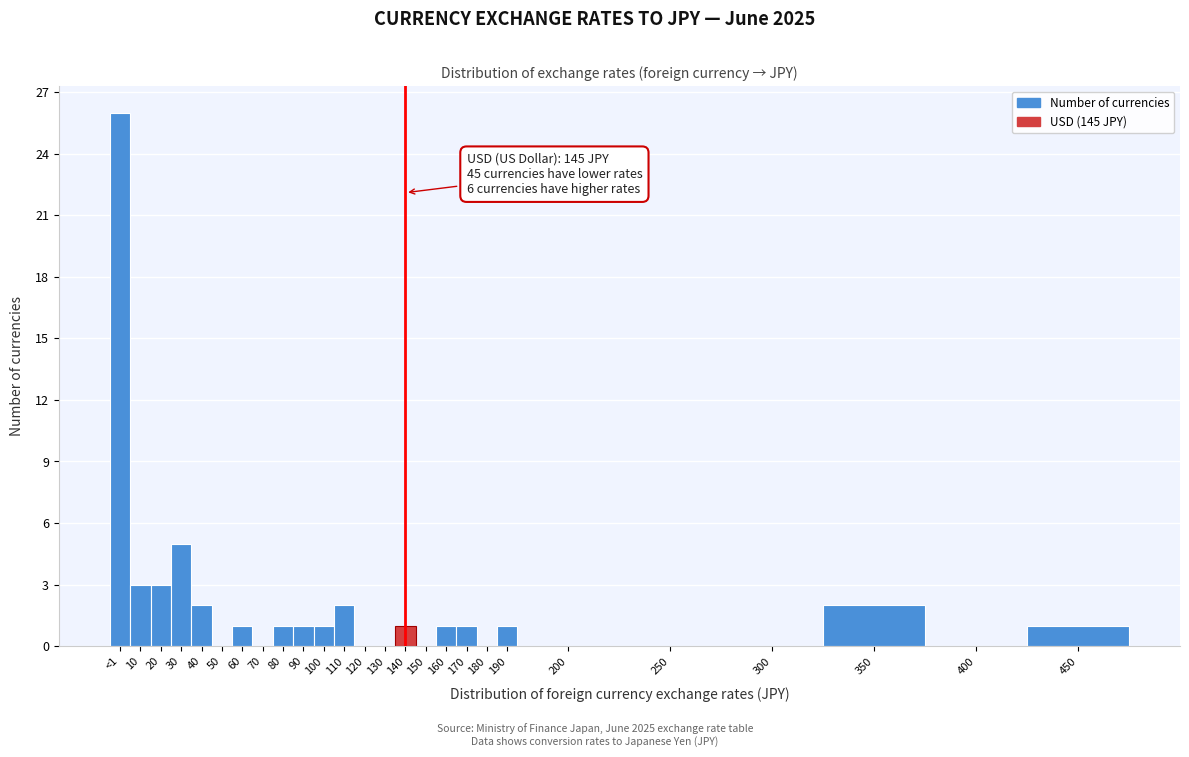

Reading right to left, transcribe all the data shown in this chart.

450=1	400=0	350=2	300=0	250=0	200=0	190=1	180=0	170=1	160=1	150=0	140=1	130=0	120=0	110=2	100=1	90=1	80=1	70=0	60=1	50=0	40=2	30=5	20=3	10=3	<1=26